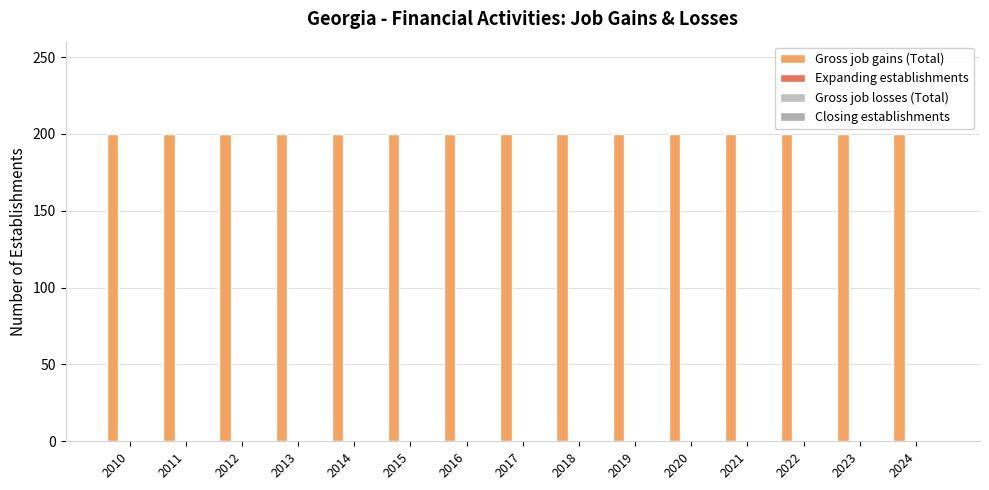

At how many categories does at least one series exceed 181?

15